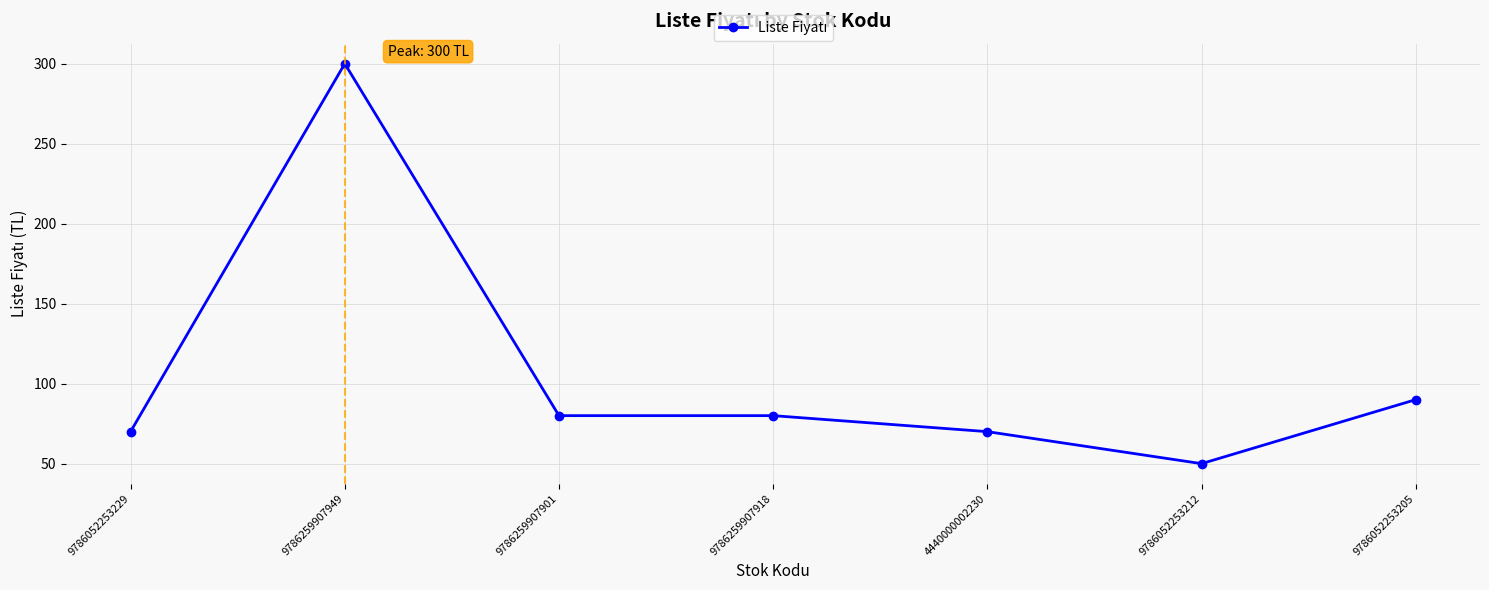

At which label is the value closest to 175?

9786052253205